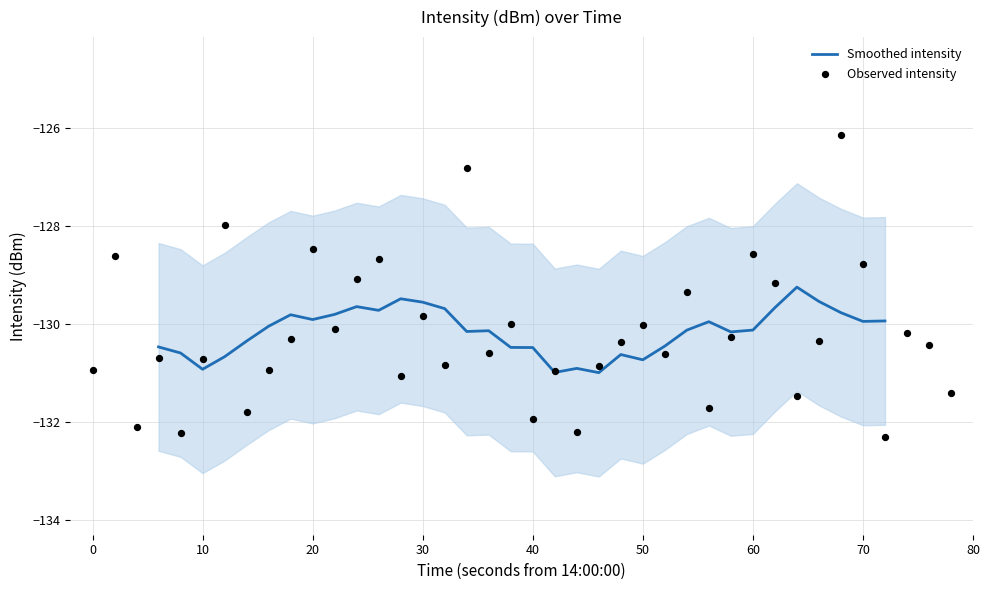

What is the maximum value for Smoothed intensity?

-129.2